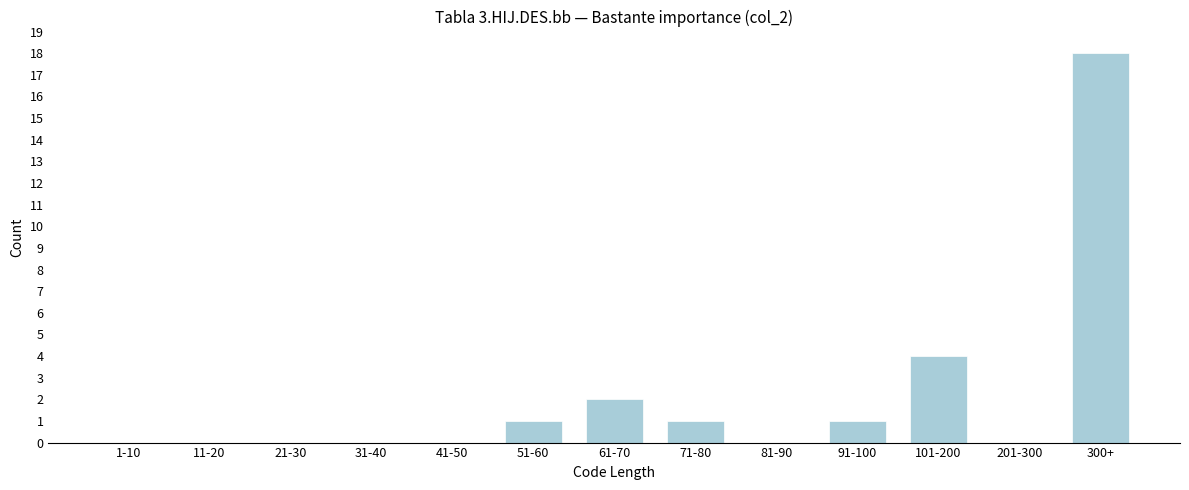

Reading left to right, extract all data points from this chart.

1-10=0	11-20=0	21-30=0	31-40=0	41-50=0	51-60=1	61-70=2	71-80=1	81-90=0	91-100=1	101-200=4	201-300=0	300+=18